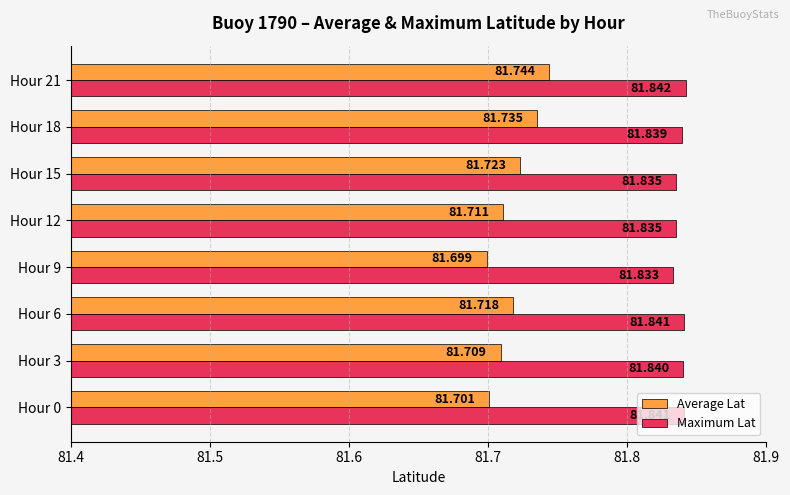

List the series in order of their peak value, lowest first.

Average Lat, Maximum Lat